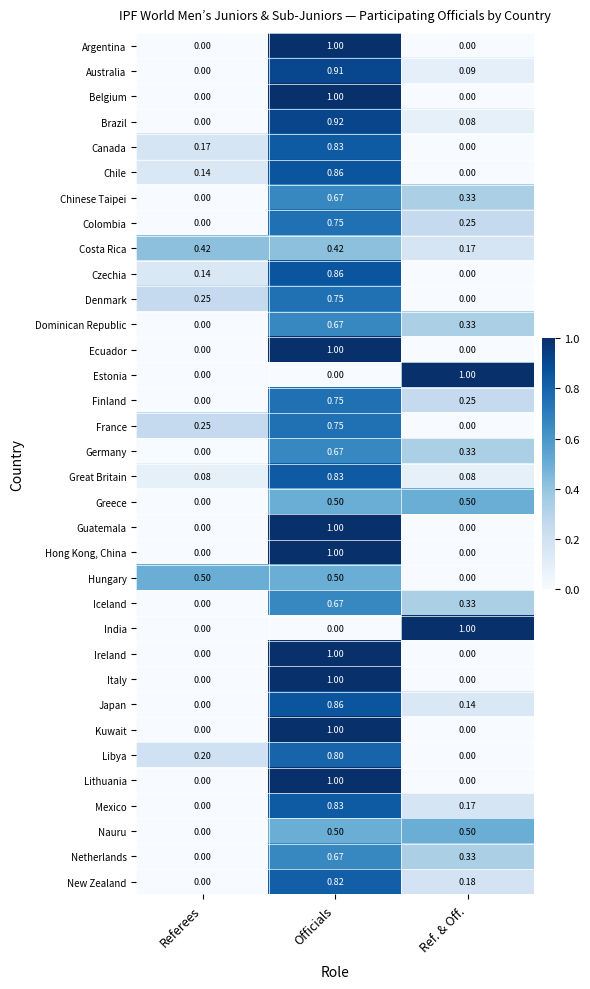

Which category has the highest value in the Estonia series?

Ref. & Off.